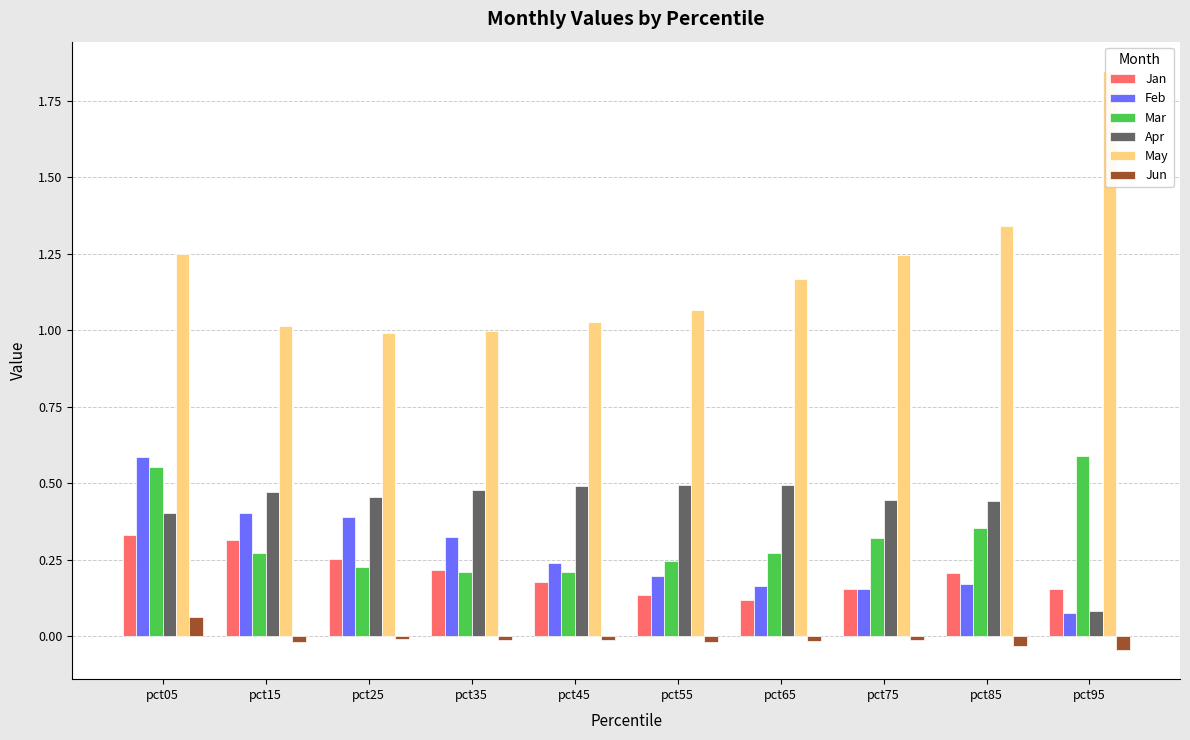

Which series has the largest range (max minus min)?

May